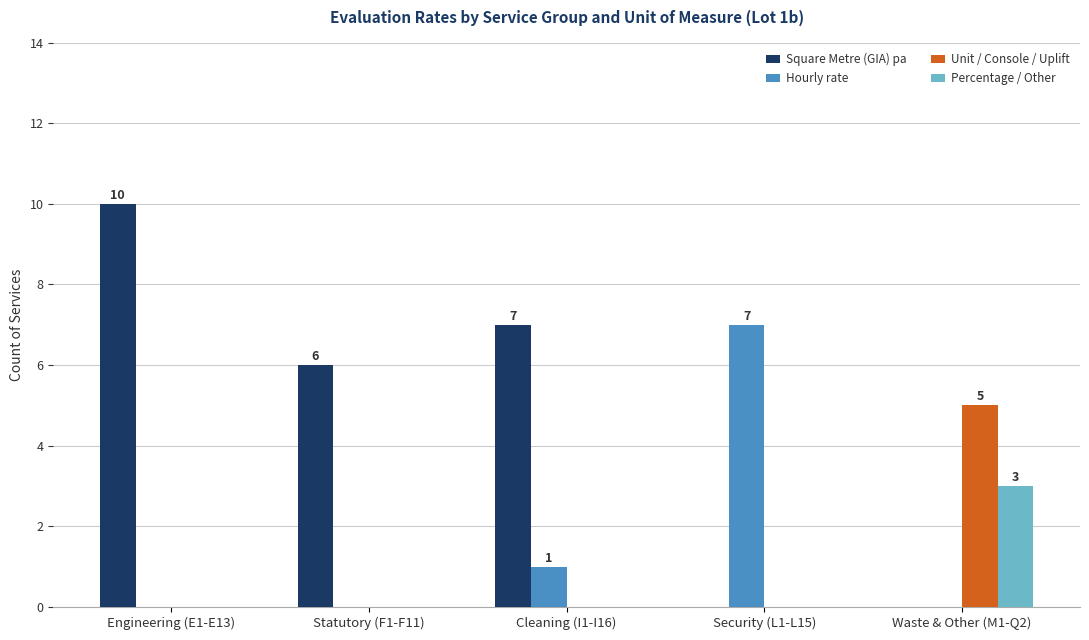

What is the sum of all Square Metre (GIA) pa values?

23